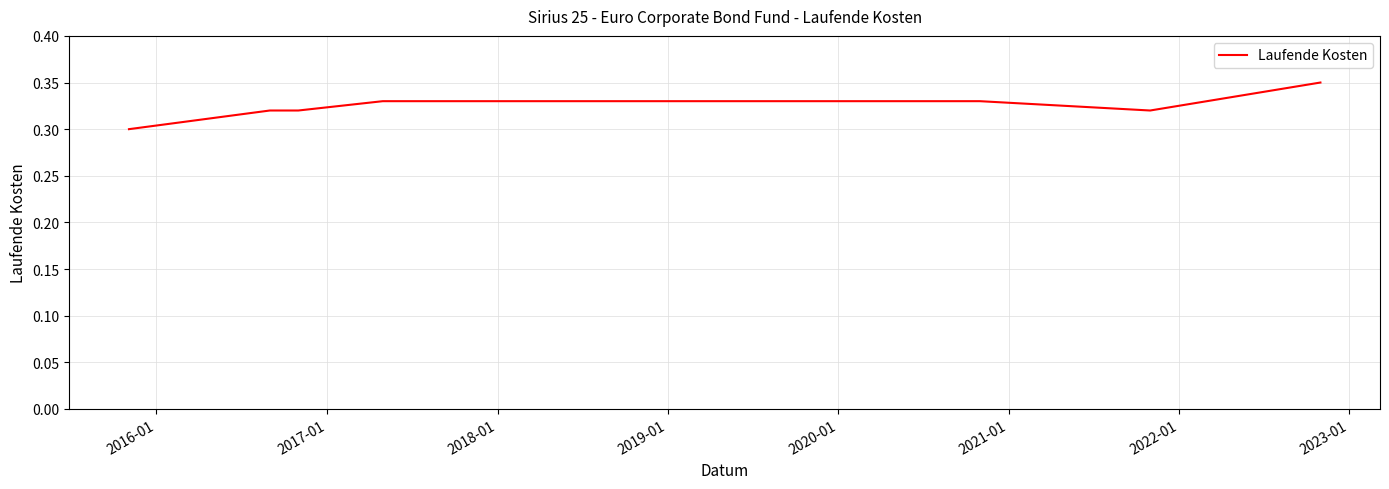

How many points are lower than both their immediate neighbors (excluding endpoints)?

1